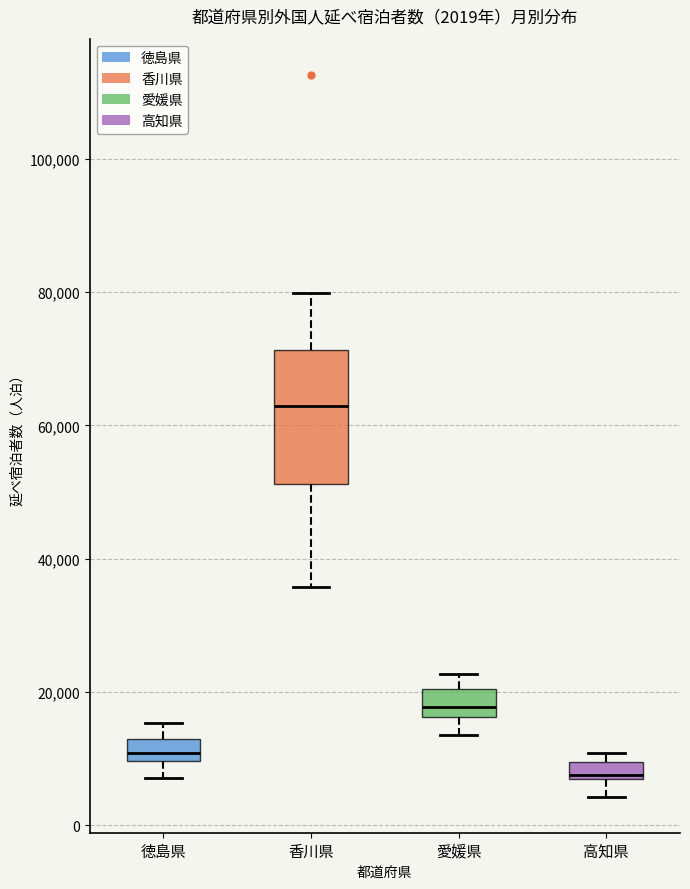

Which box has the lowest median line?

高知県